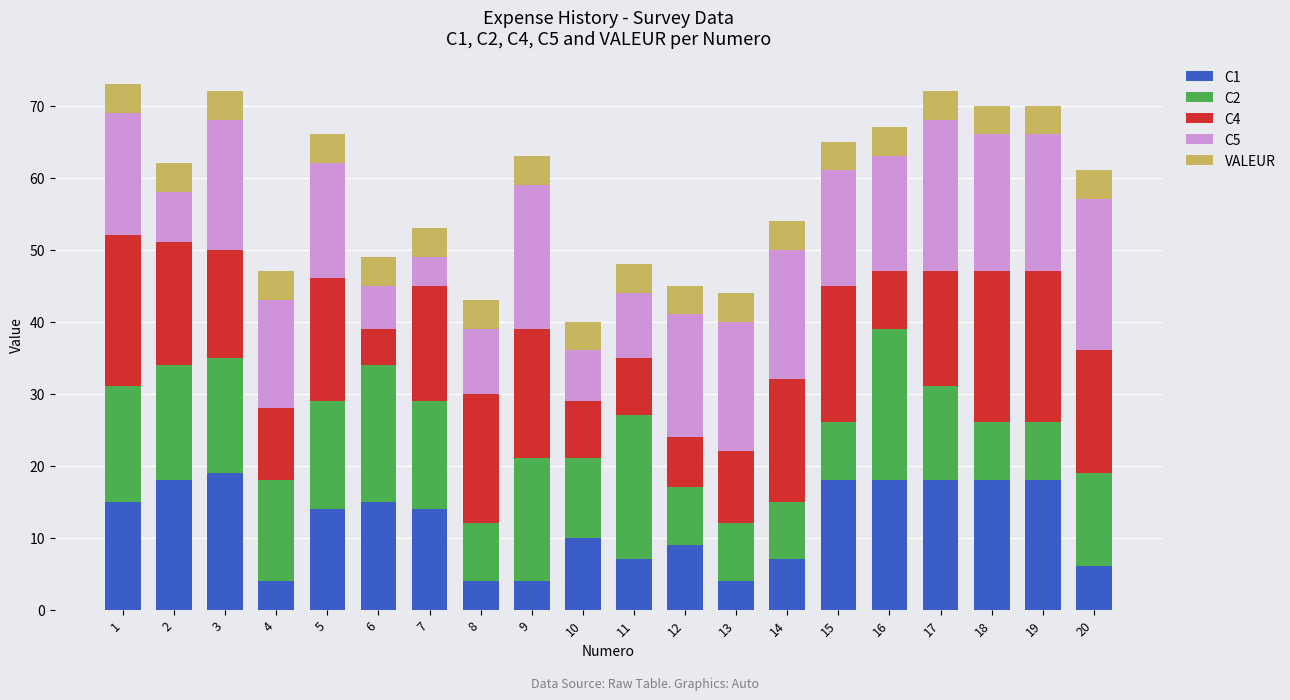

True or false: C1 has a value of 7 at 14.

True